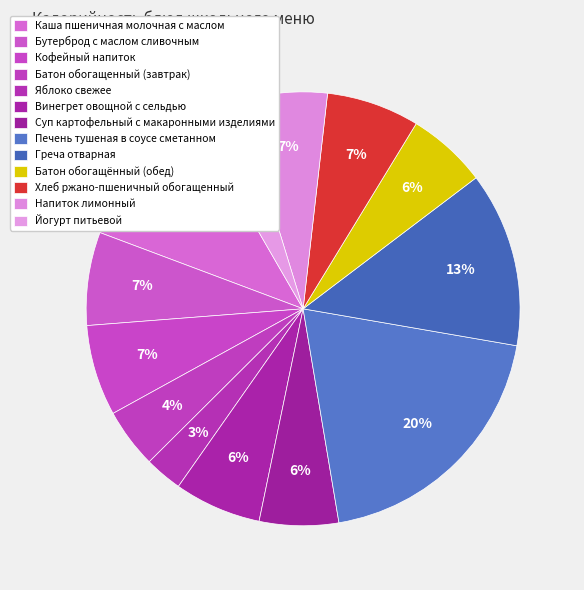

Count the number of slices in the pie.

13